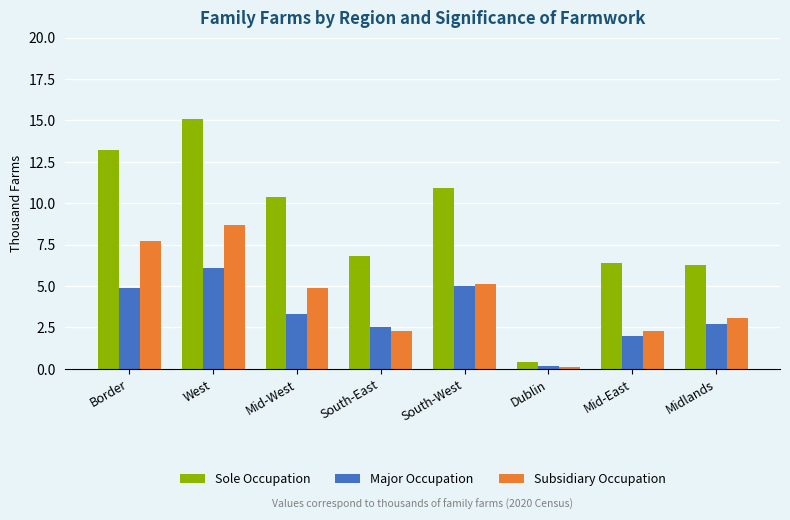

Which series has the largest total across all categories?

Sole Occupation